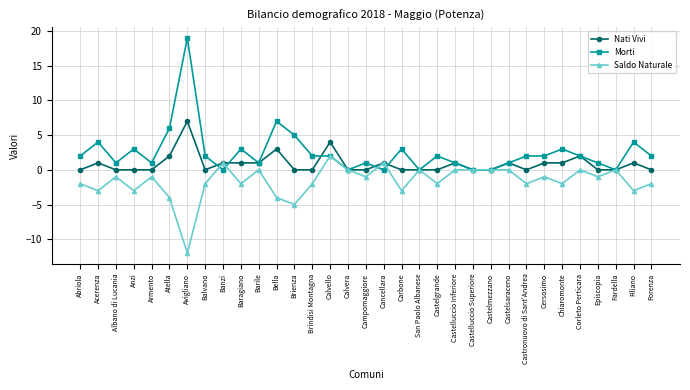

At Forenza, list the series in order from largest to smallest.

Morti, Nati Vivi, Saldo Naturale